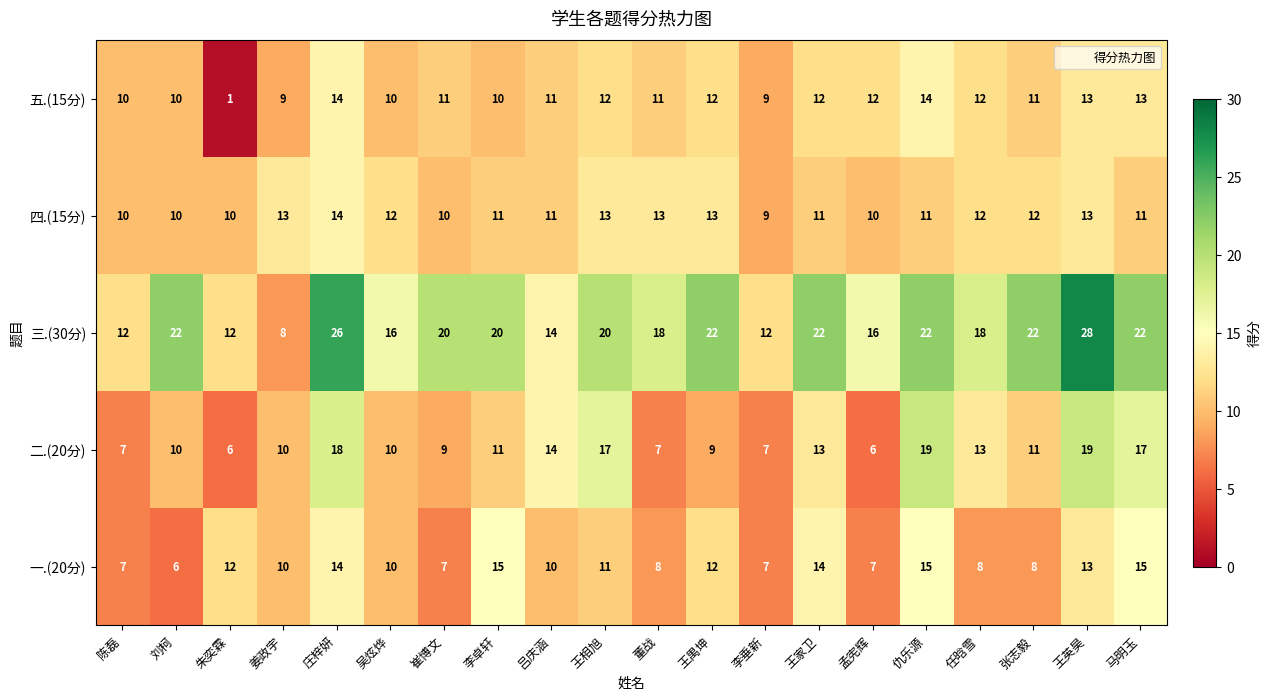

Which label corresponds to the largest value in the chart?

王英昊